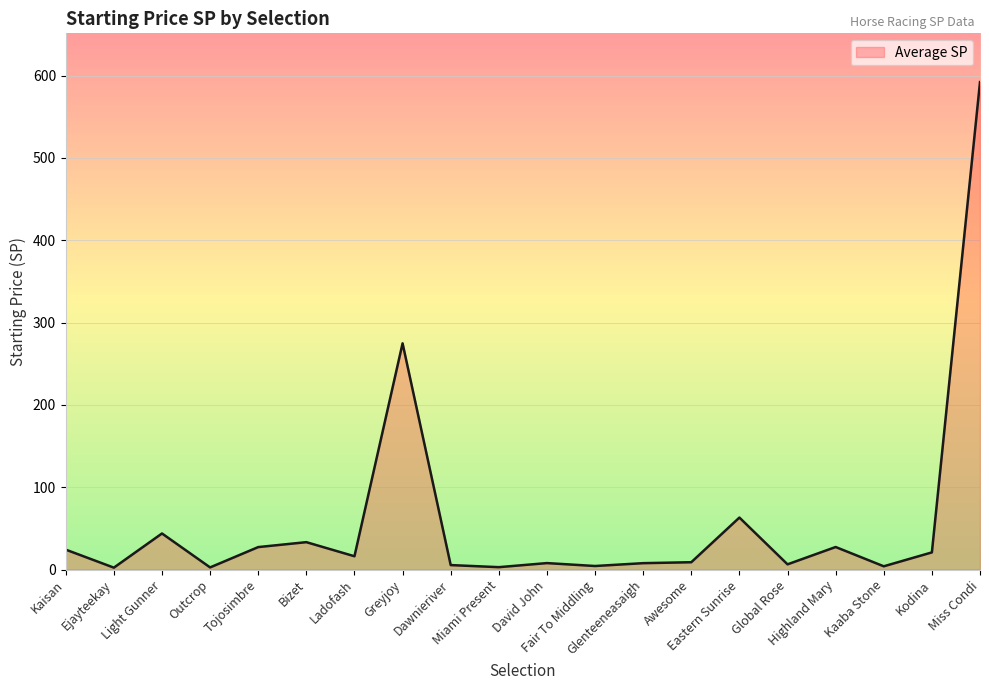

Between Eastern Sunrise and Dawnieriver, which is larger?

Eastern Sunrise